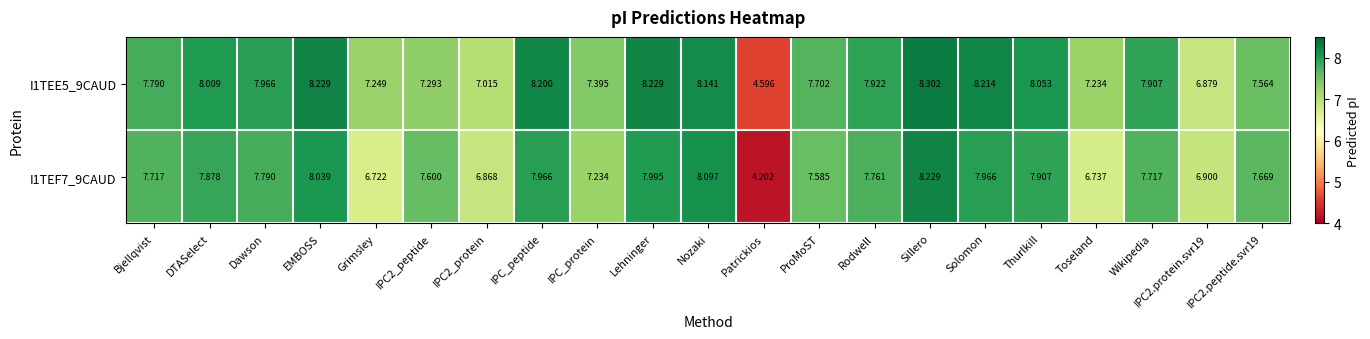

Which category has the highest value across all series?

Sillero